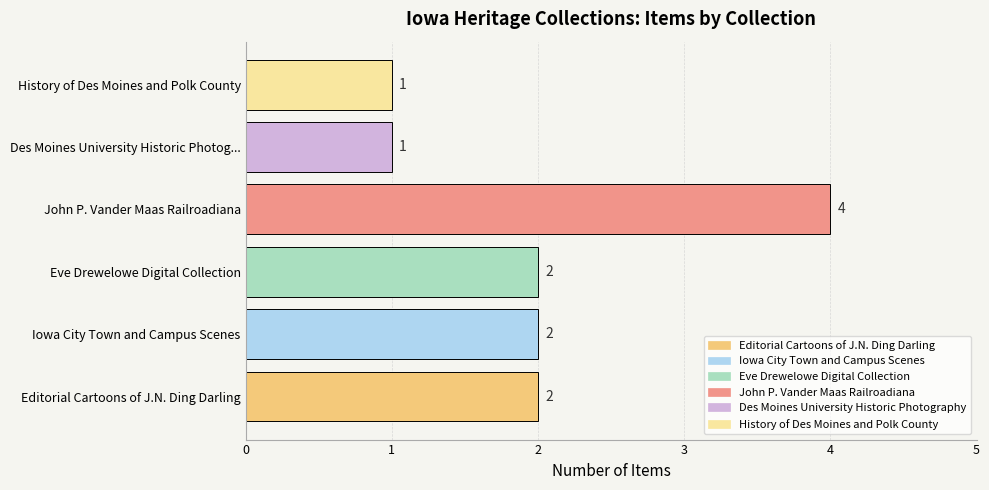

Is it true that the value at Eve Drewelowe Digital Collection is 2?

True